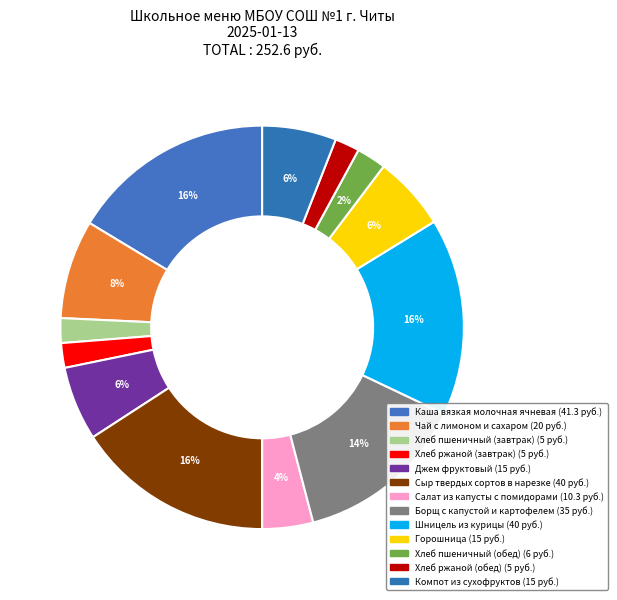

How many segments does this pie chart have?

13